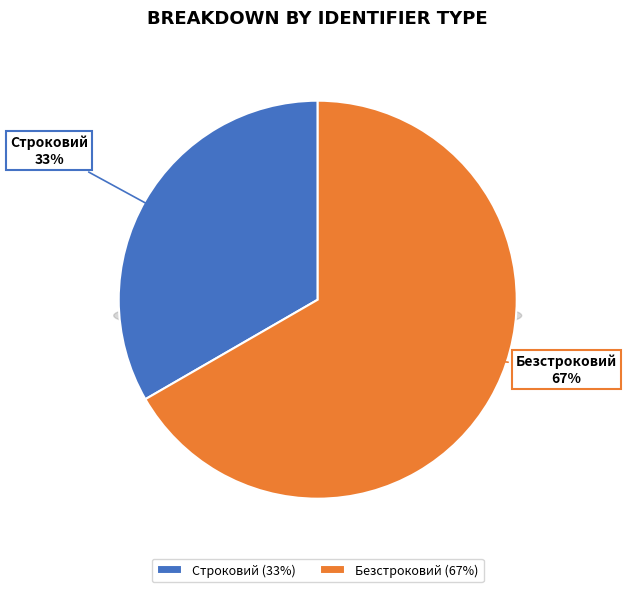

Which slice represents more than half of the pie?

Безстроковий